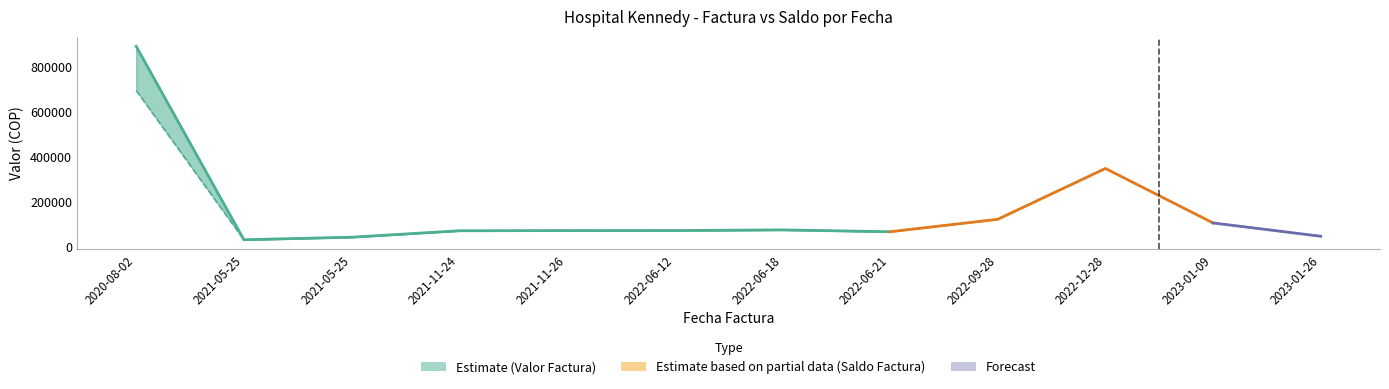

What is the difference between the maximum and second lowest values in the IPS Valor Factura series?

851005